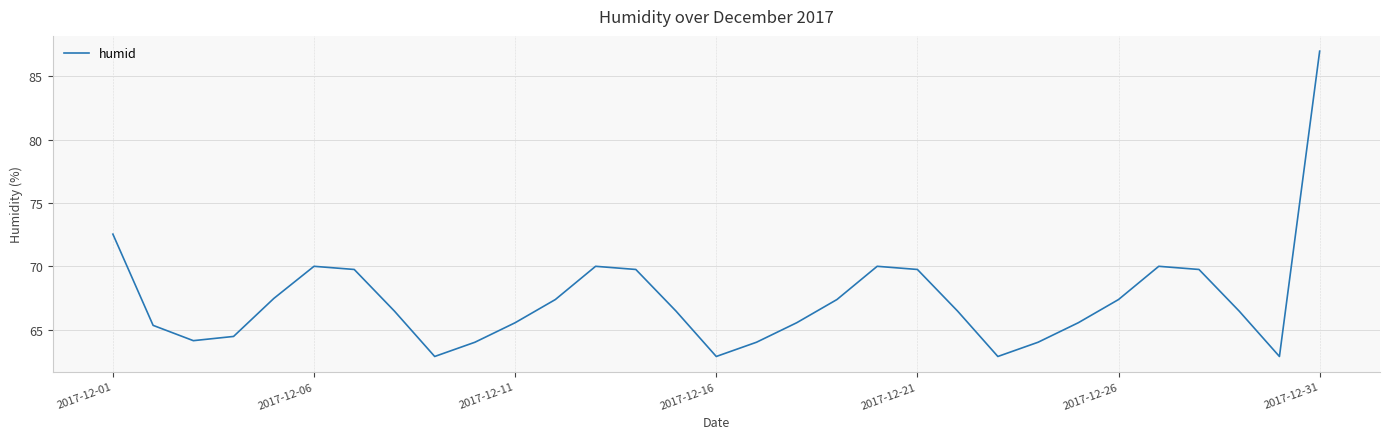

What is the difference between the maximum and minimum values?

24.1